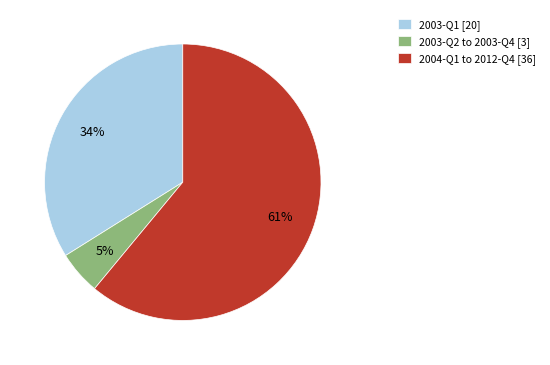

Which category has the smallest portion of the pie?

2003-Q2 to 2003-Q4 [3]